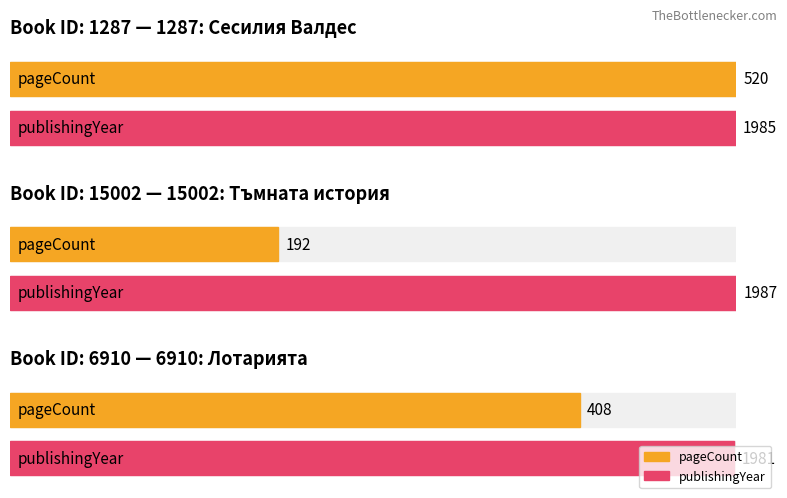

What is the label of the 2nd bar from the right?

15002